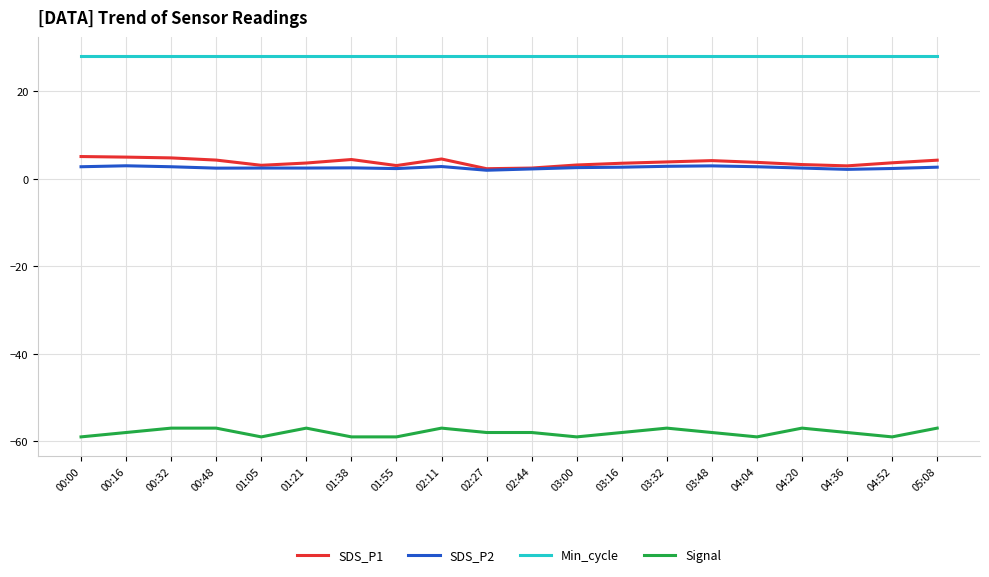

What is the difference between the highest and lowest values at 05:08?

85.0